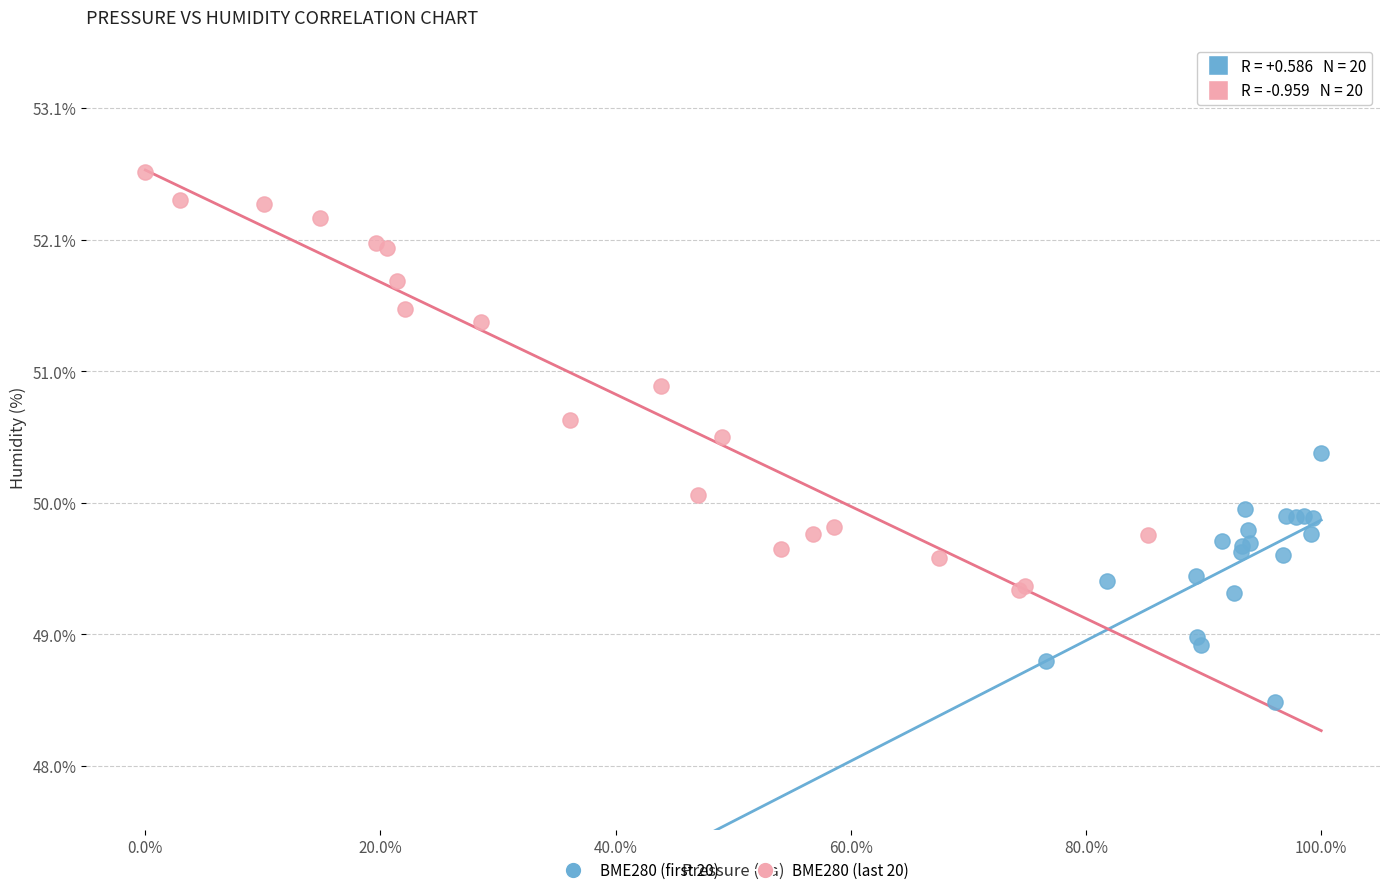

Which series contains the lowest Y value?

BME280 (first 20)